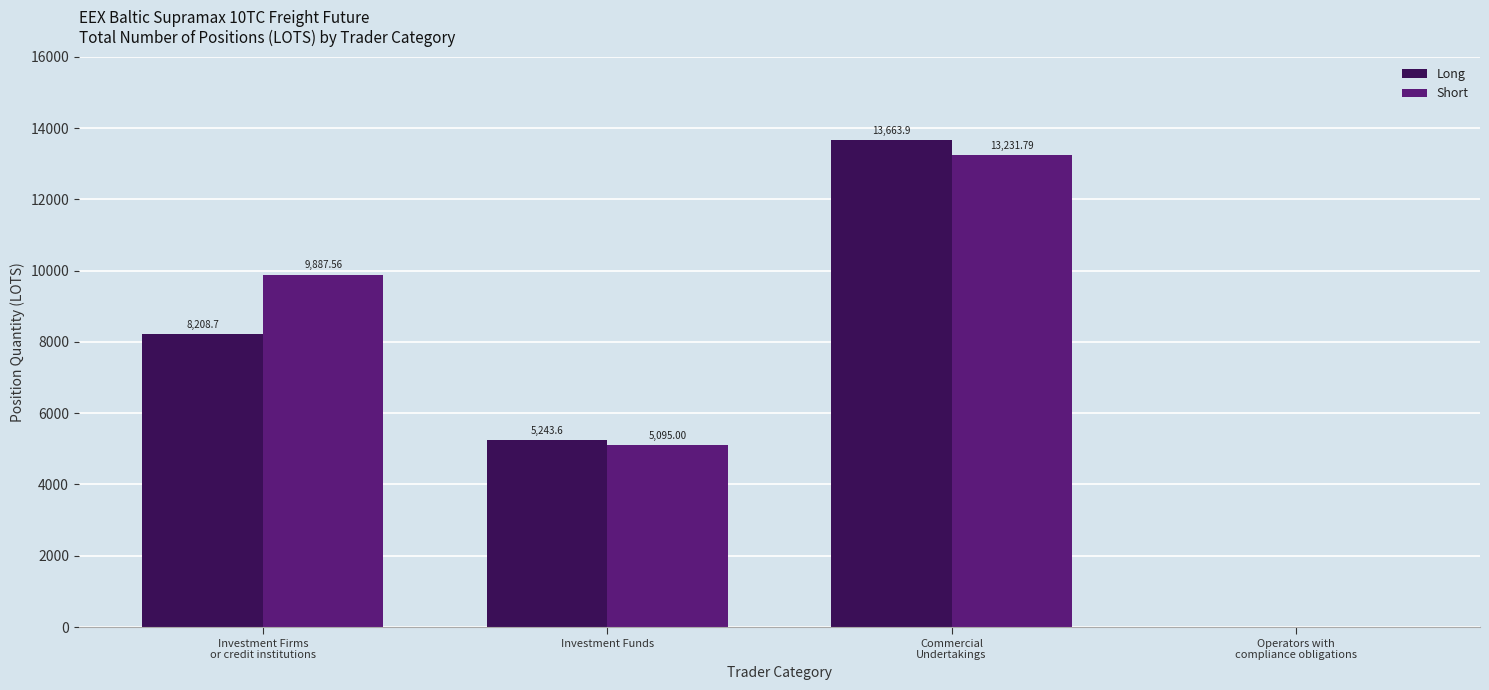

Where is Long nearest to the value 6831?

Investment Firms
or credit institutions